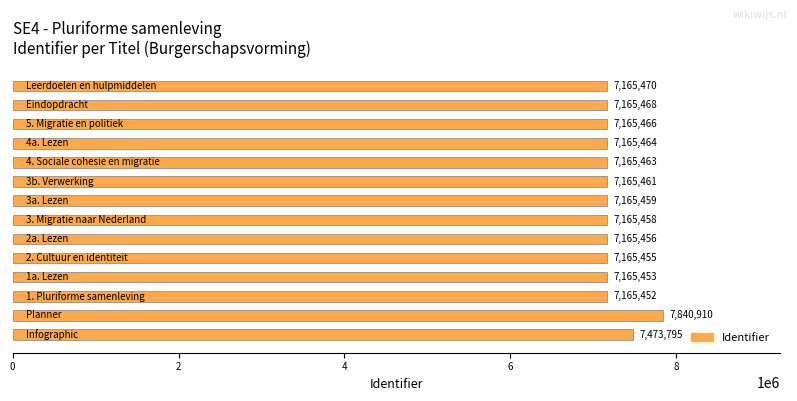

Reading bottom to top, transcribe all the data shown in this chart.

7473795	7840910	7165452	7165453	7165455	7165456	7165458	7165459	7165461	7165463	7165464	7165466	7165468	7165470